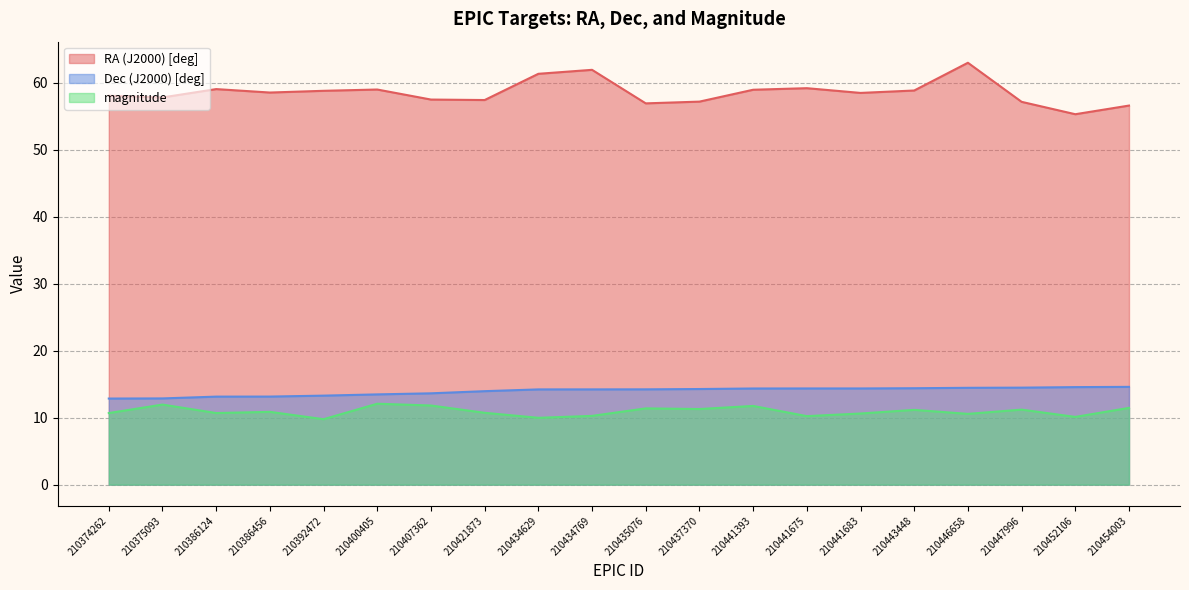

Between 210400405 and 210441393, which is larger?

210400405